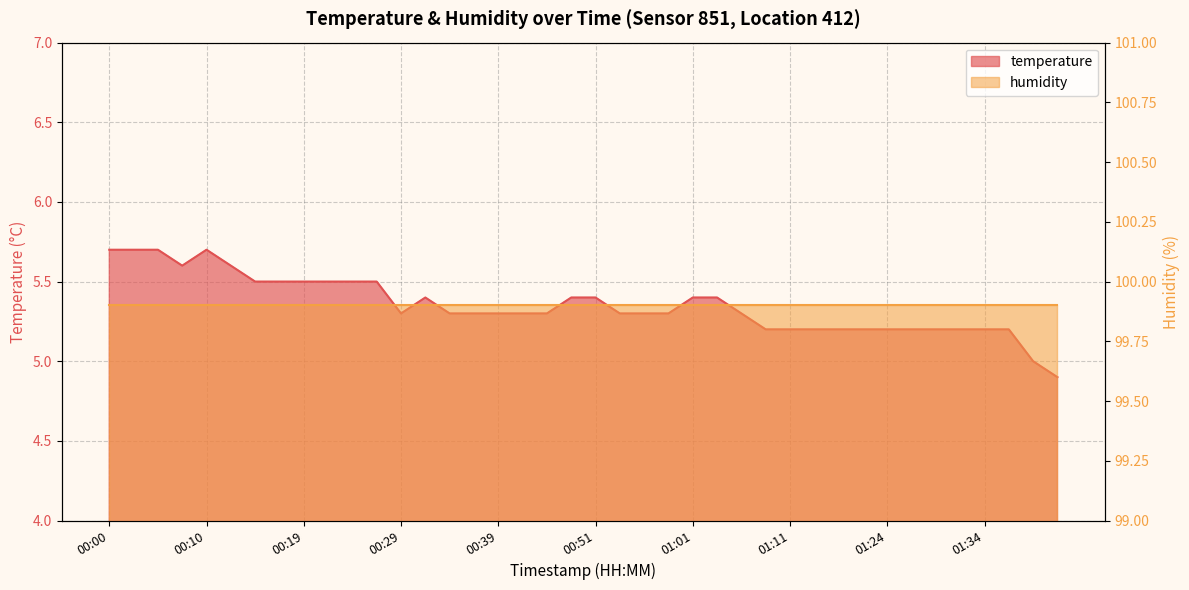

What is the difference between the values at 00:27 and 01:04?

0.1